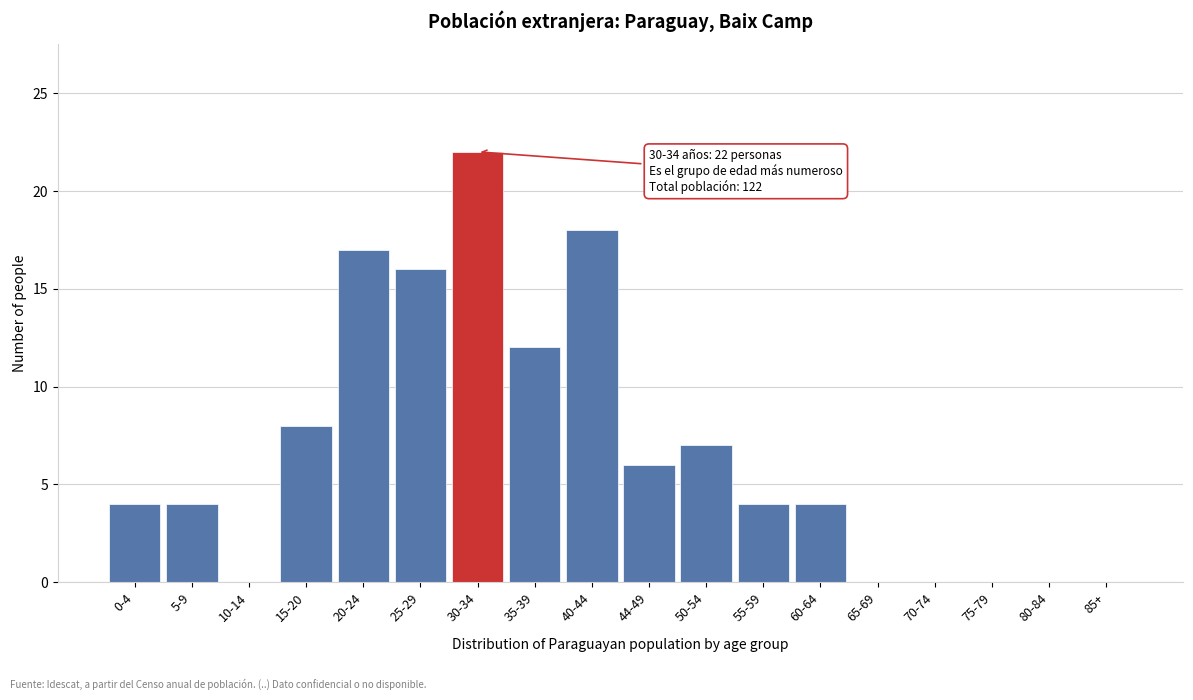

Reading right to left, transcribe all the data shown in this chart.

85+=0	80-84=0	75-79=0	70-74=0	65-69=0	60-64=4	55-59=4	50-54=7	44-49=6	40-44=18	35-39=12	30-34=22	25-29=16	20-24=17	15-20=8	10-14=0	5-9=4	0-4=4